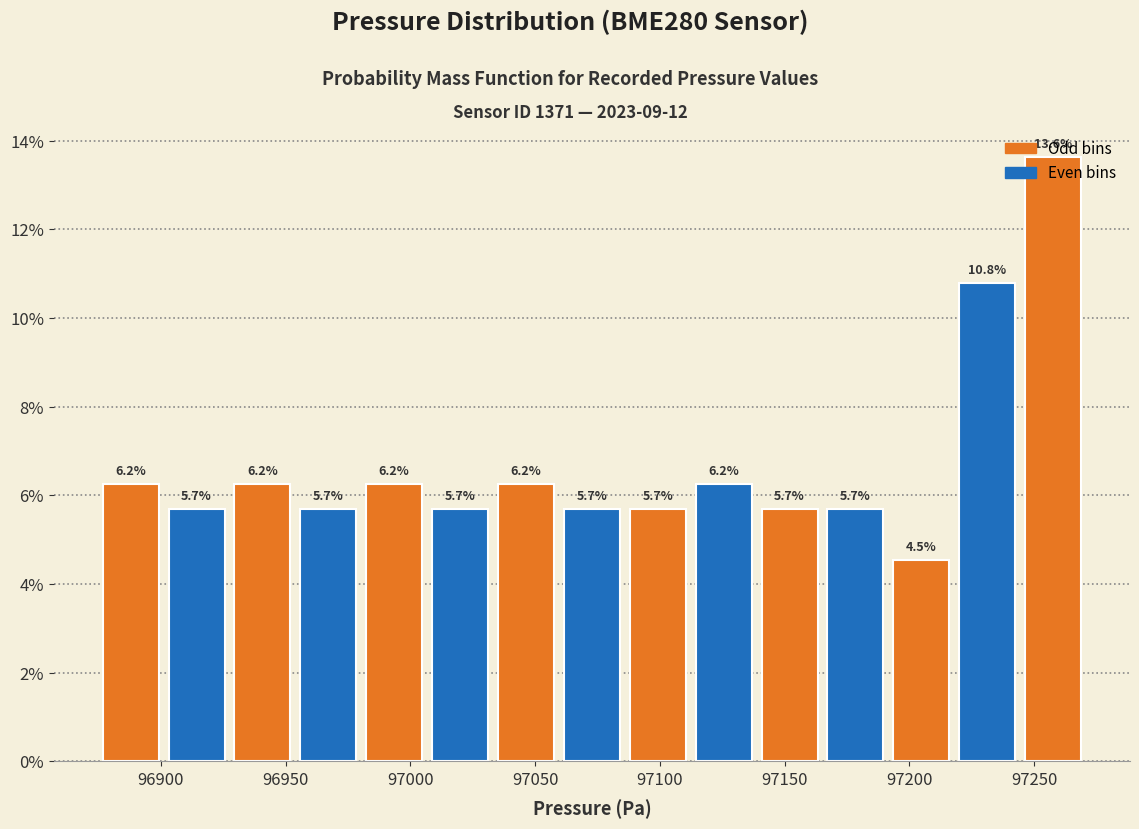

Reading left to right, list every bar in this chart as the range it spans on the x-axis followed by its height. The bar edges are not printed on the chart, so give them approximately, as read against the axis.

96875 to 96900: 6.2
96900 to 96925: 5.7
96925 to 96955: 6.2
96955 to 96980: 5.7
96980 to 97005: 6.2
97005 to 97035: 5.7
97035 to 97060: 6.2
97060 to 97085: 5.7
97085 to 97110: 5.7
97110 to 97140: 6.2
97140 to 97165: 5.7
97165 to 97190: 5.7
97190 to 97220: 4.5
97220 to 97245: 10.8
97245 to 97270: 13.6